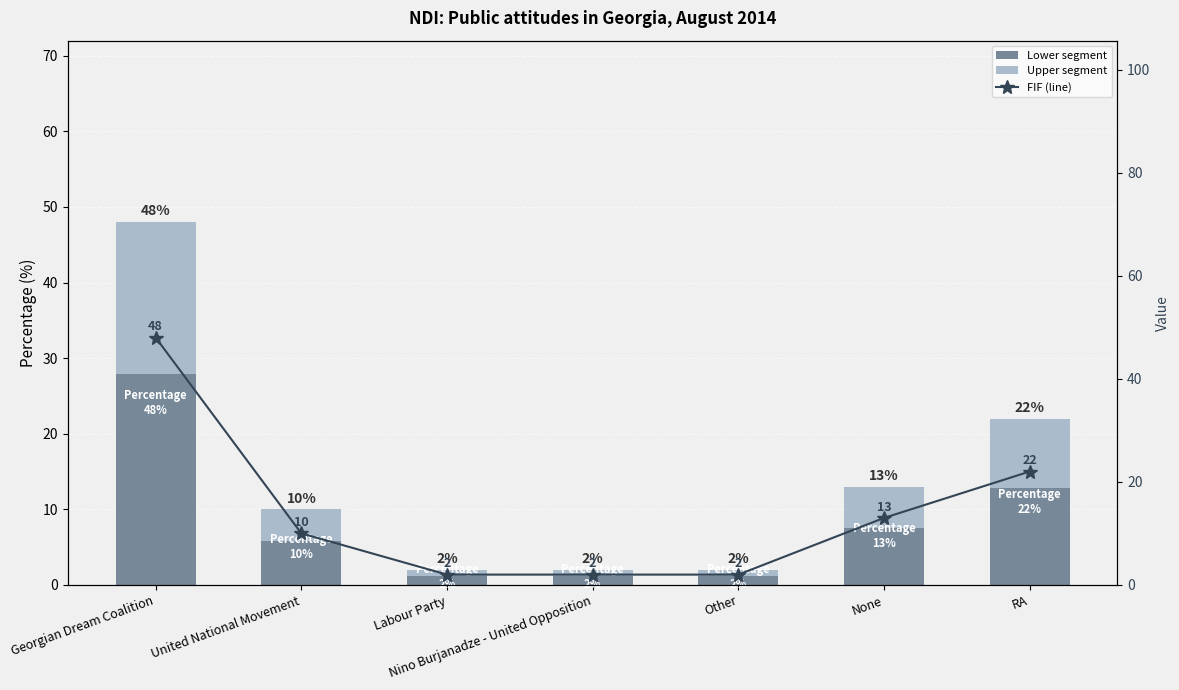

Rank the series by their average value, from lowest to highest.

Upper segment, Lower segment, FIF (line)